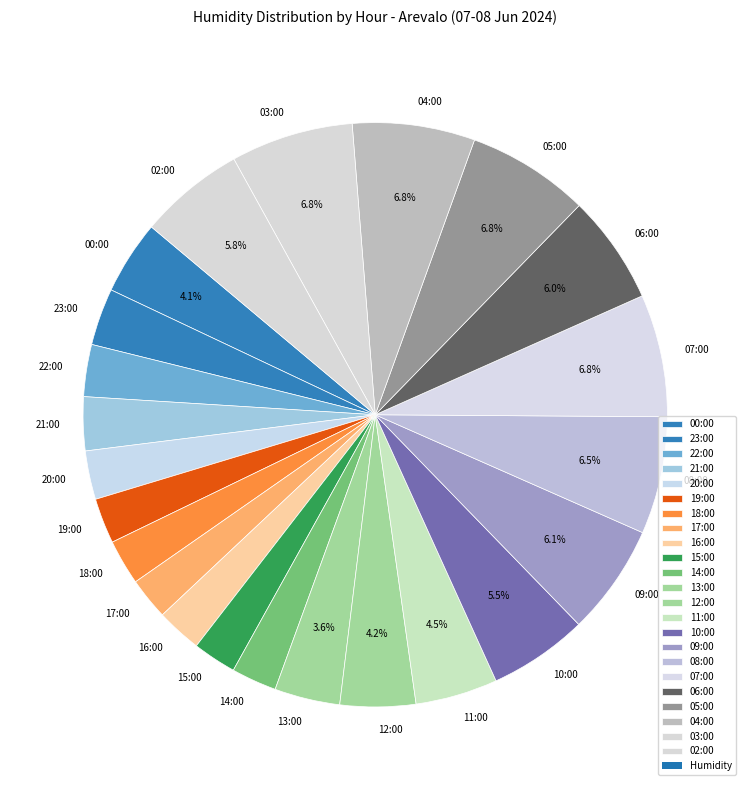

To the nearest percent, what percentage of the pie is 17:00?

2%